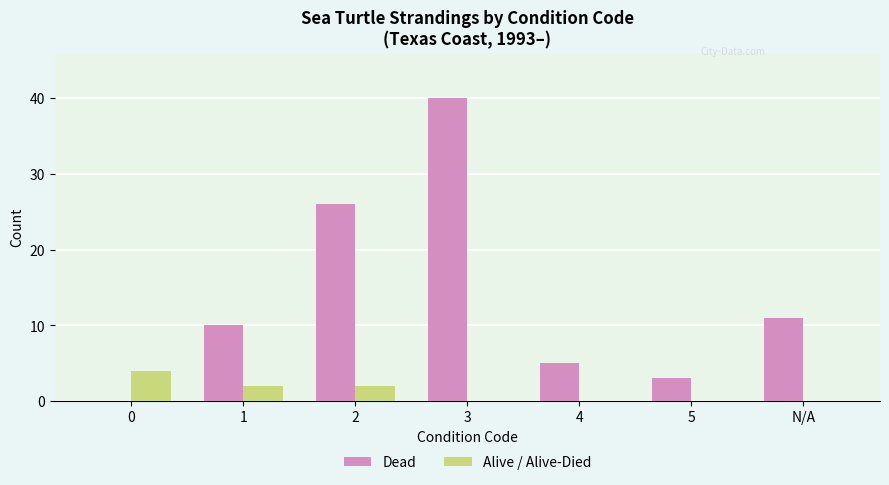

Are the bars grouped side by side (vs. stacked)?

Yes